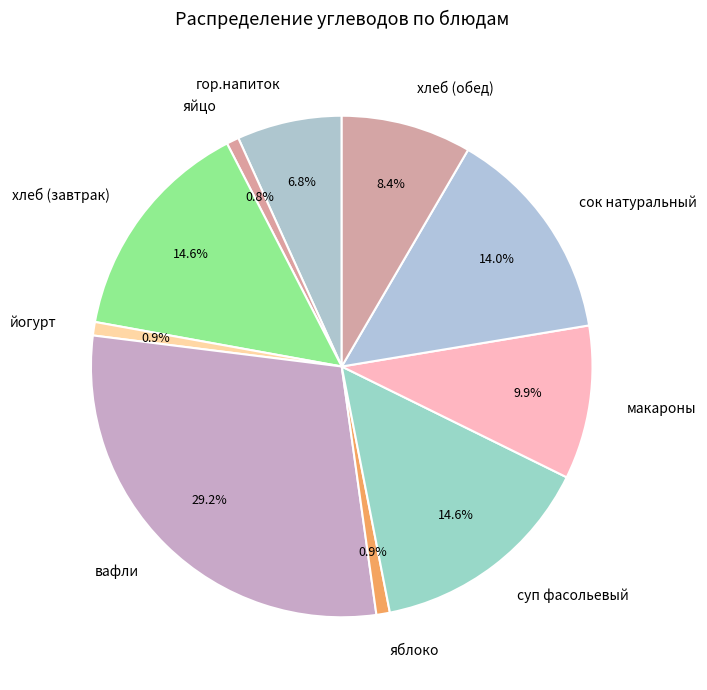

How many slices are in this pie chart?

10